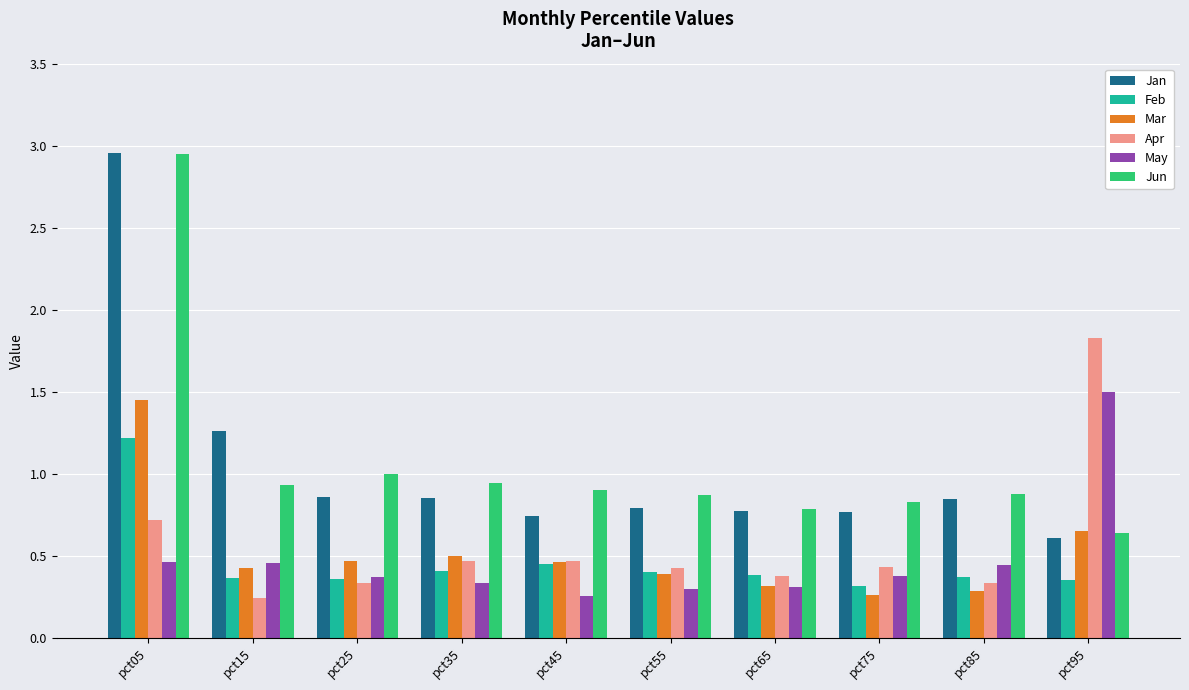

Which series has the widest spread of values?

Jan